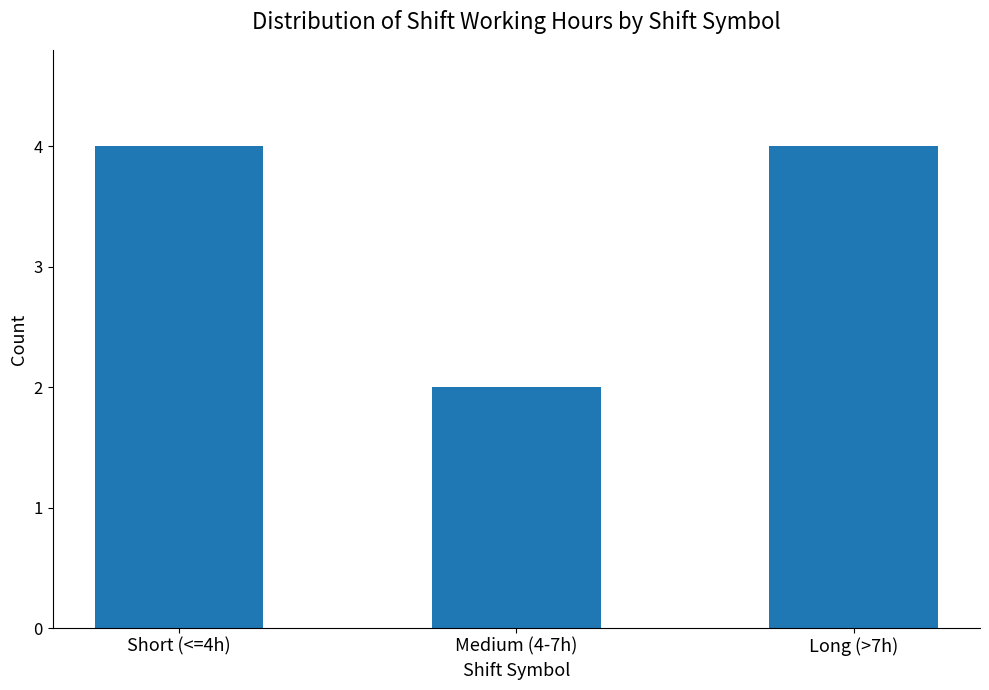

What is the label of the 3rd bar from the left?

Long (>7h)